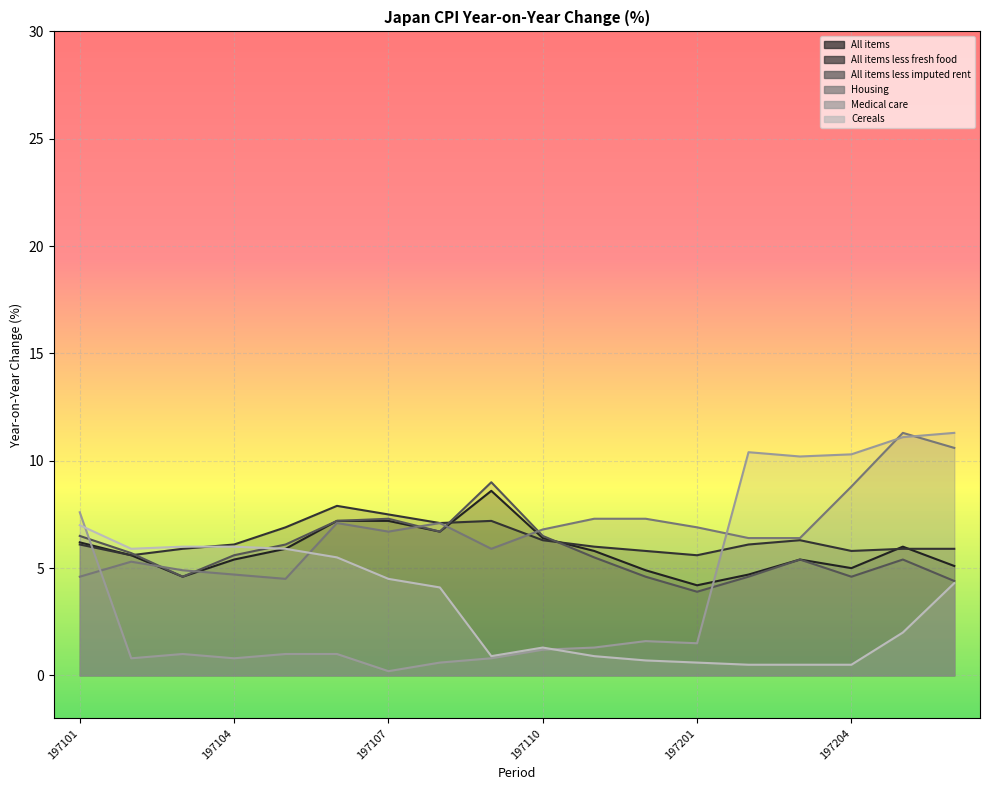

What is the spread (max minus min) of values at 197105?

5.9